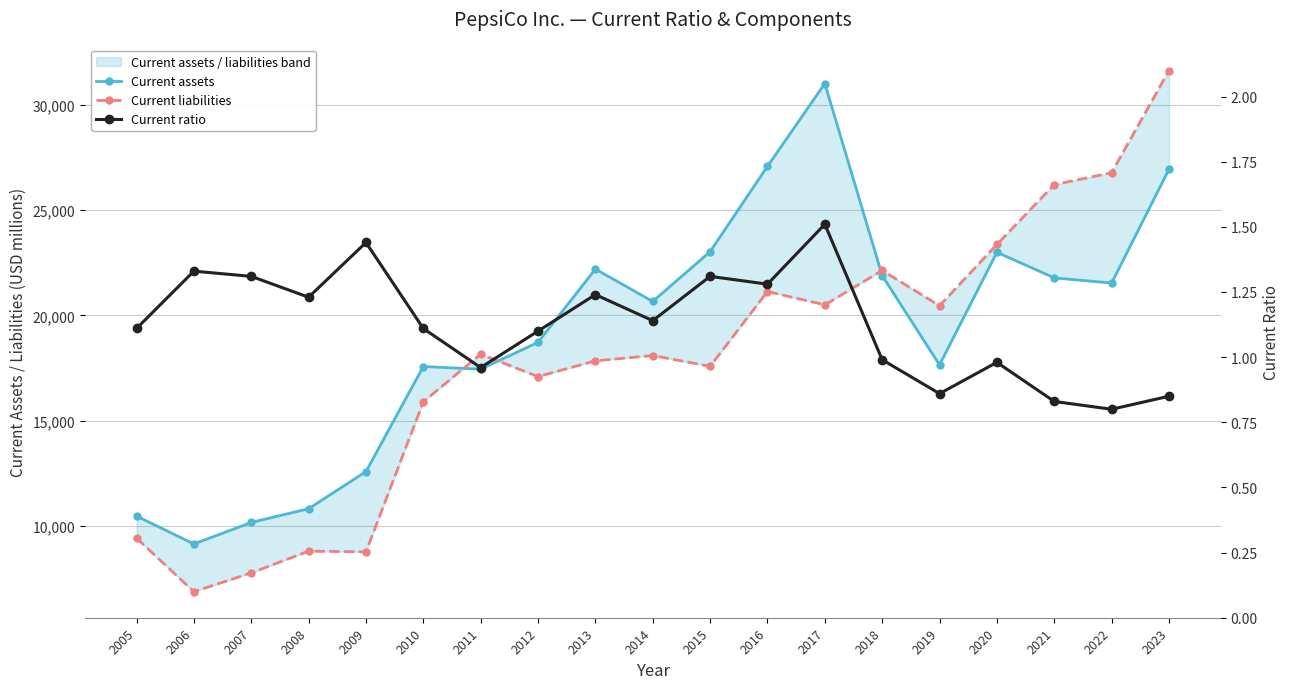

True or false: Current ratio has more than 2 interior local peaks.

True